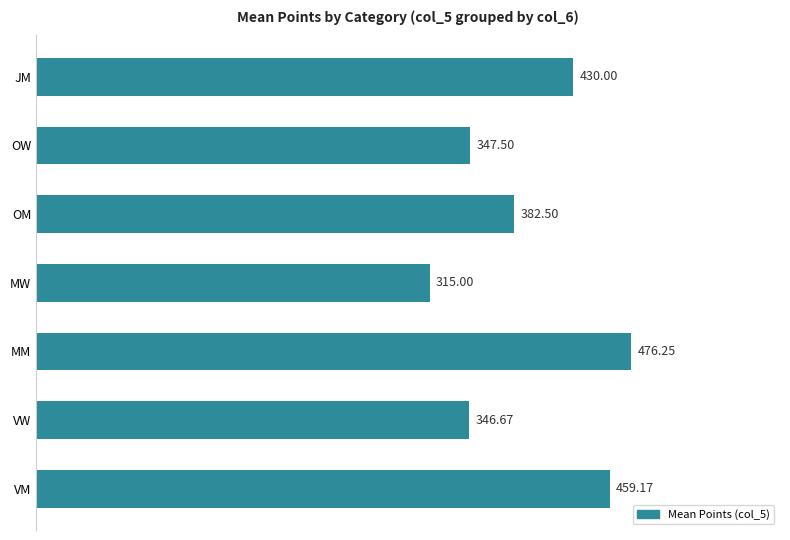

Which category has the highest value across all series?

MM